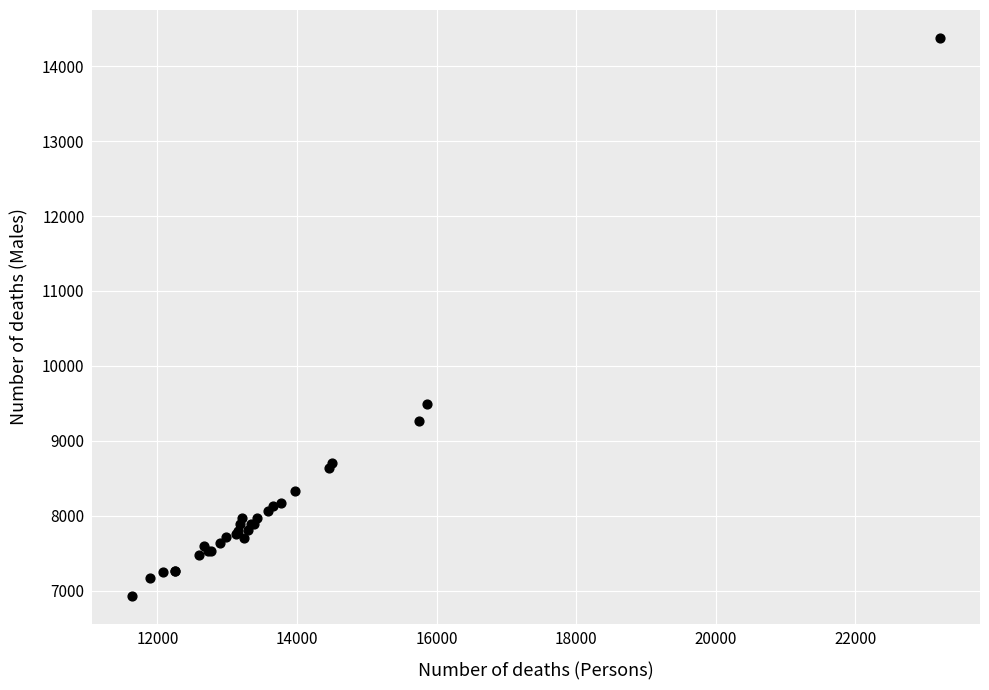

What Y value in the scatter plot is closest to 10653?

9488